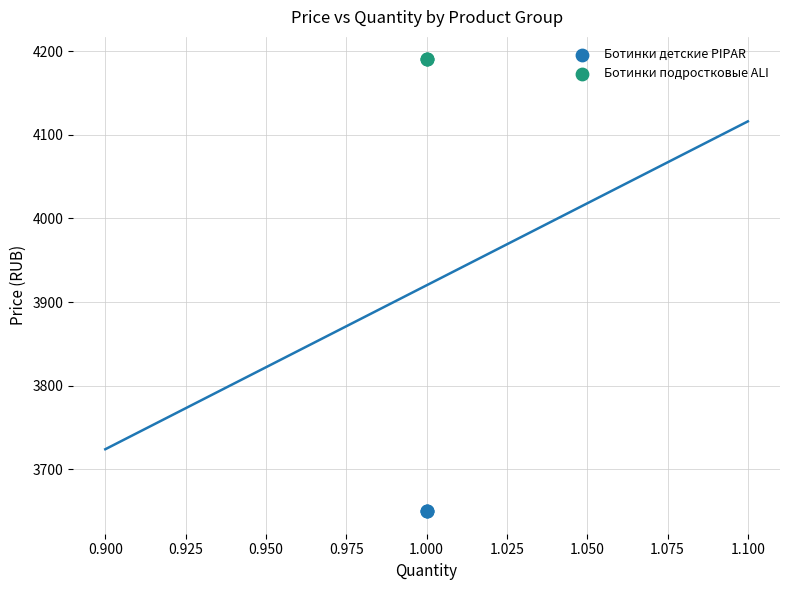

Which series contains the lowest Y value?

Ботинки детские PIPAR